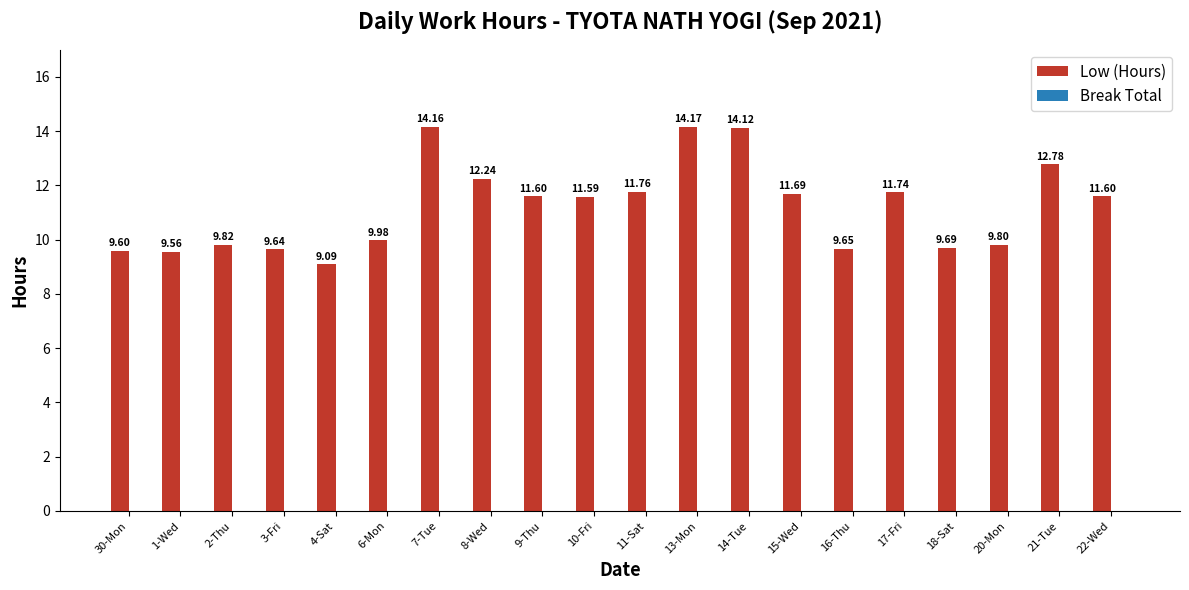

What is the change in value from 13-Mon to 17-Fri?

-2.4